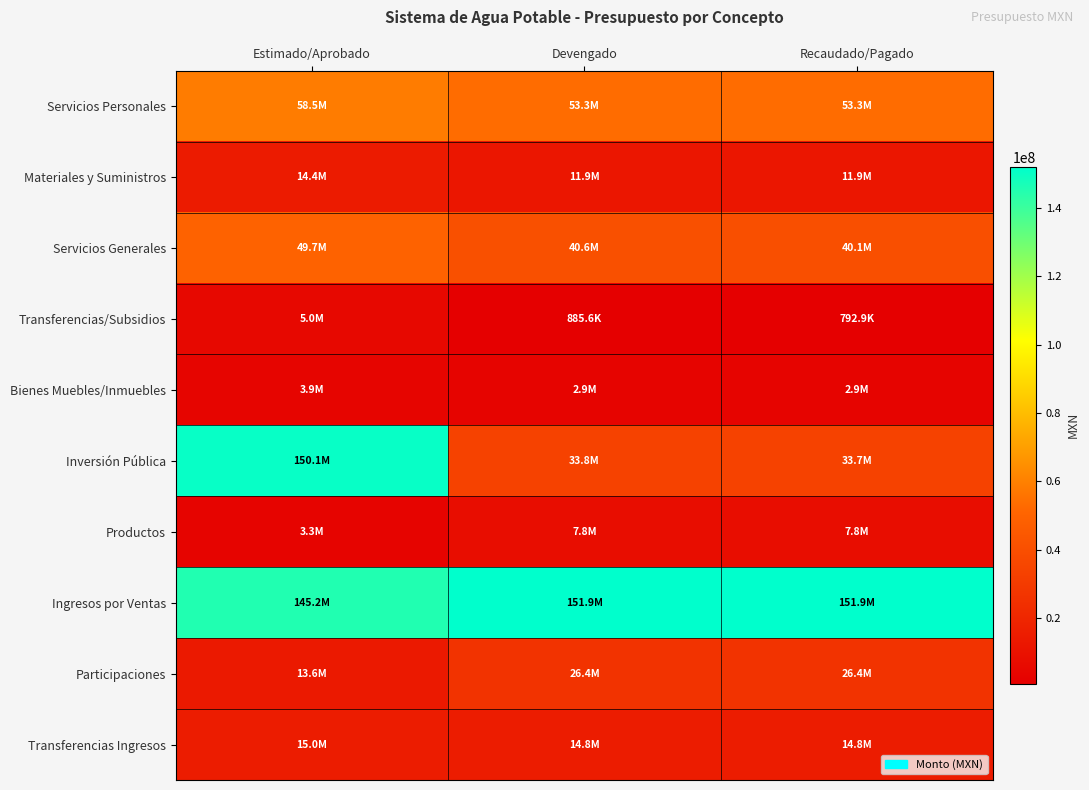

At Estimado/Aprobado, list the series in order from largest to smallest.

Inversión Pública, Ingresos por Ventas, Servicios Personales, Servicios Generales, Transferencias Ingresos, Materiales y Suministros, Participaciones, Transferencias/Subsidios, Bienes Muebles/Inmuebles, Productos